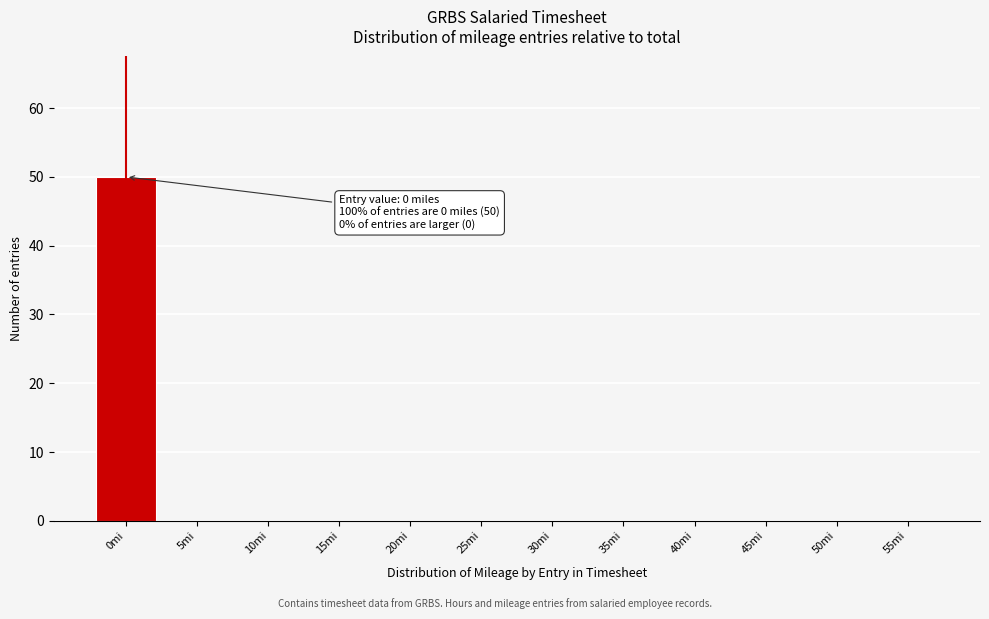

Reading right to left, extract all data points from this chart.

55mi=0	50mi=0	45mi=0	40mi=0	35mi=0	30mi=0	25mi=0	20mi=0	15mi=0	10mi=0	5mi=0	0mi=50